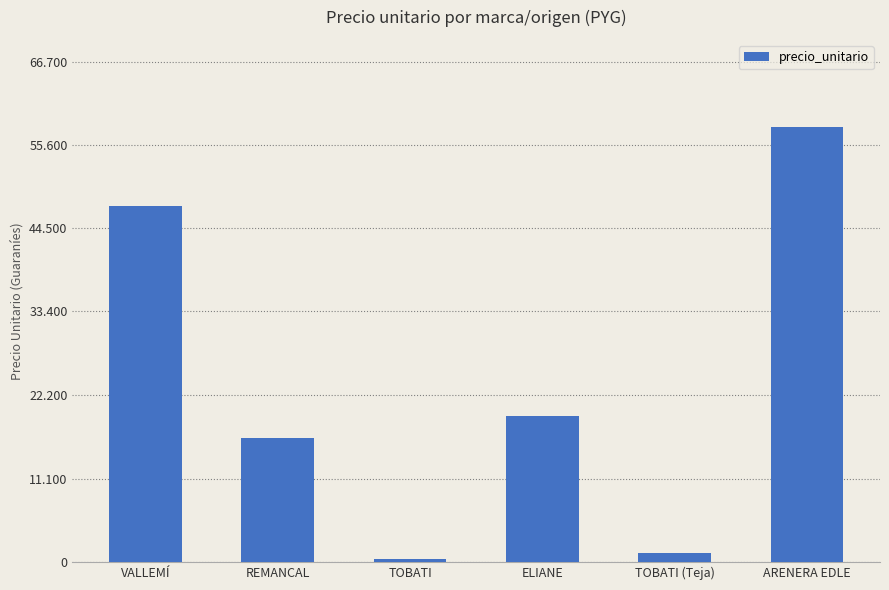

The chart shows a value of 27841 at REMANCAL. True or false?

False